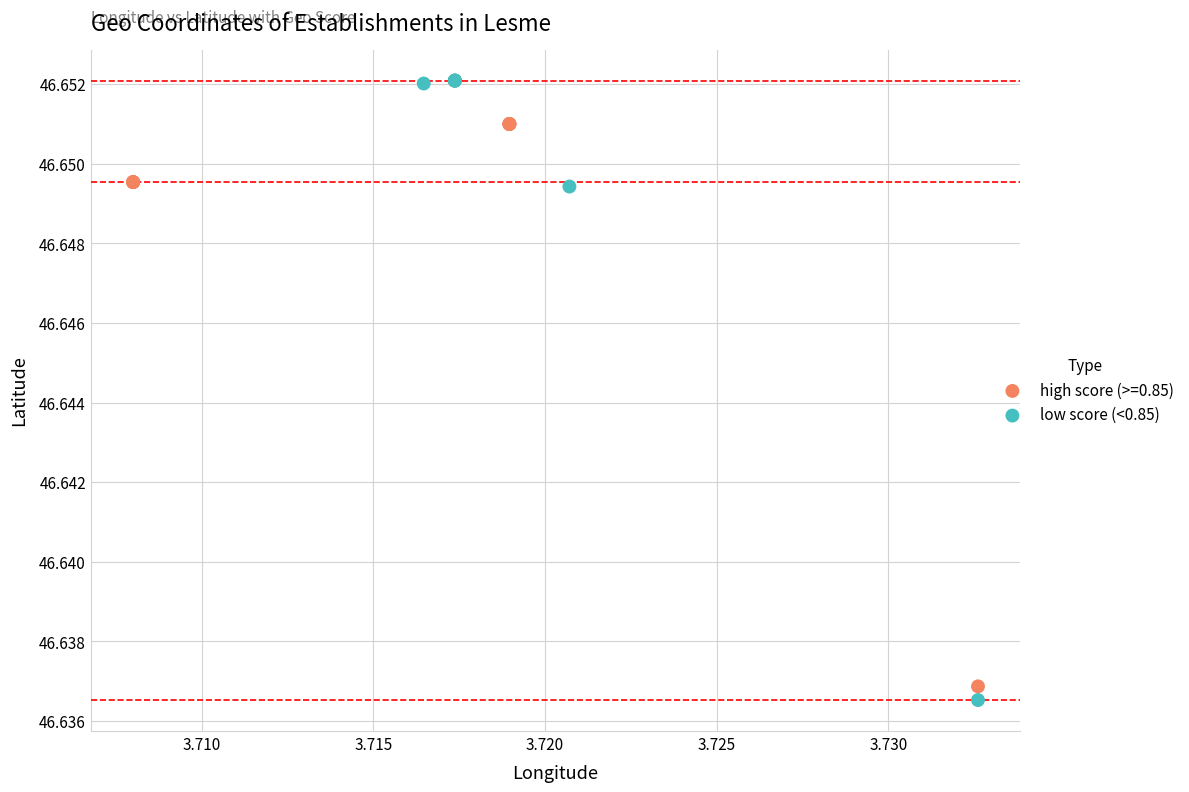

What are all the series names shown in the legend?

high score (>=0.85), low score (<0.85)